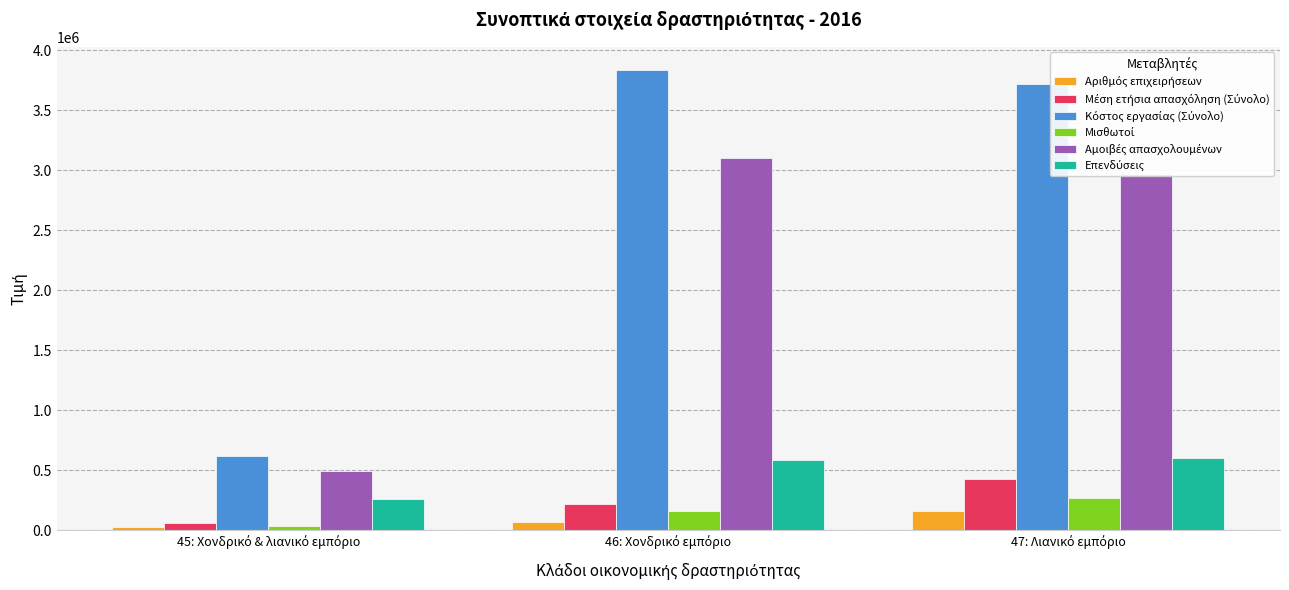

What is the greatest value displayed?

3835461